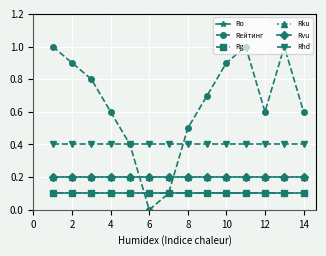

How many lines are shown in the chart?

6